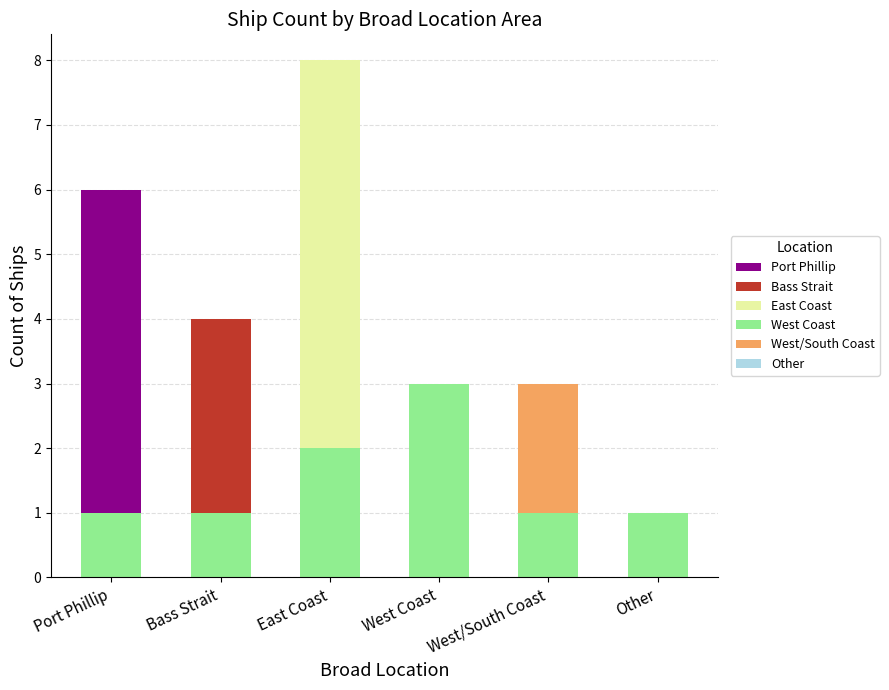

At which category is the sum across all series the highest?

East Coast